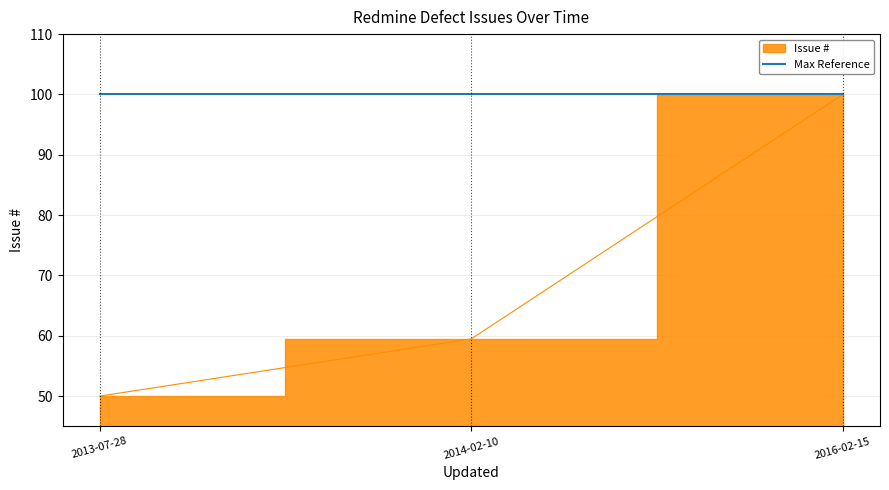

Count the number of categories in the chart.

3